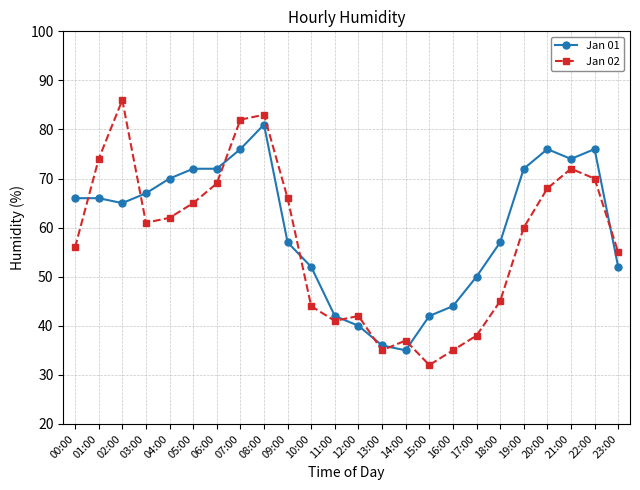

Which series ends up on top after the final intersection of Jan 01 and Jan 02?

Jan 02